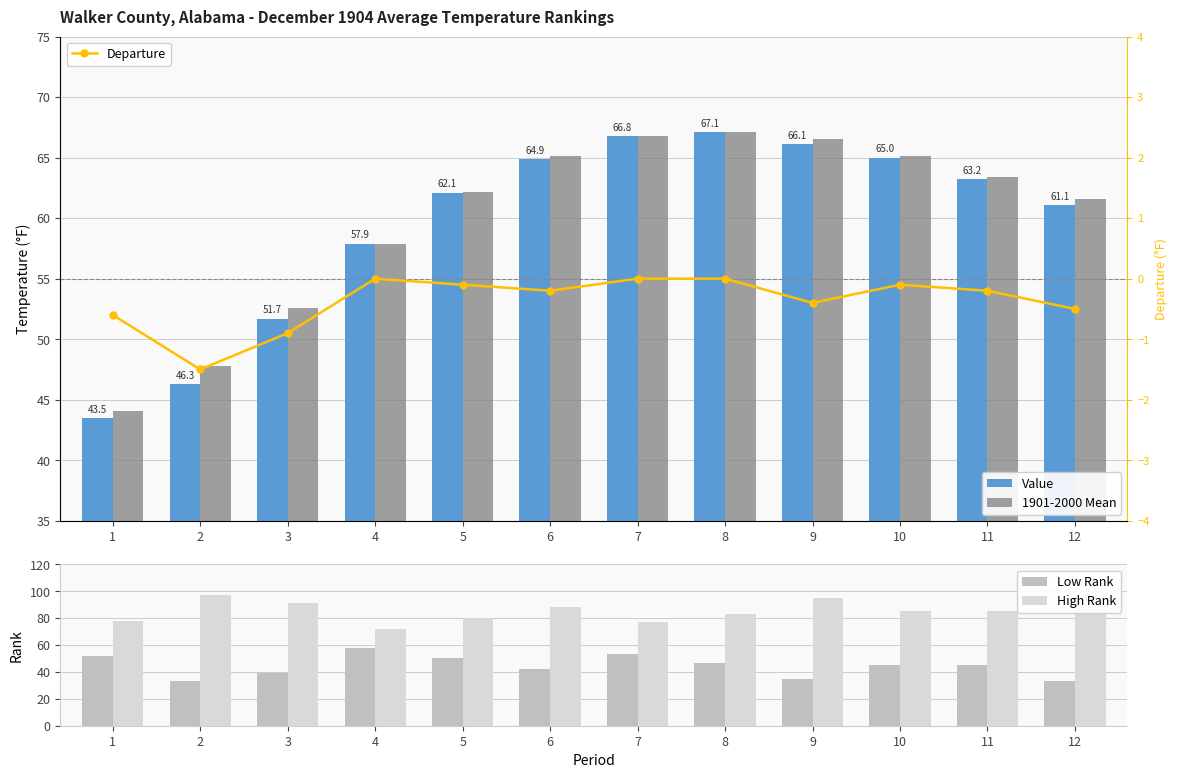

Rank the series by their maximum value, from highest to lowest.

High Rank, Value, 1901-2000 Mean, Low Rank, Departure